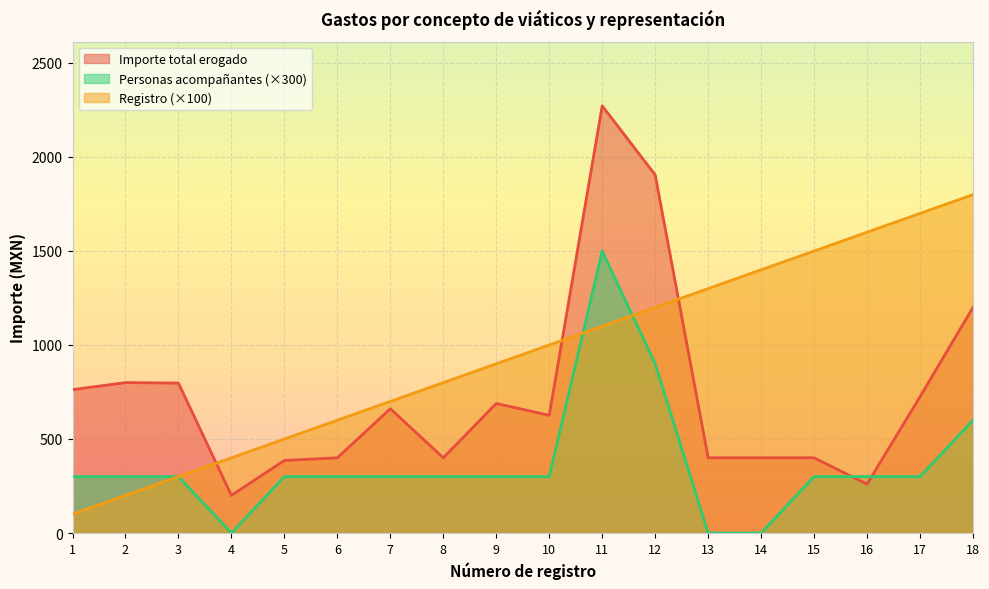

Which series ends up on top after the final intersection of Importe ejercido por partida and Importe total erogado?

Importe ejercido por partida